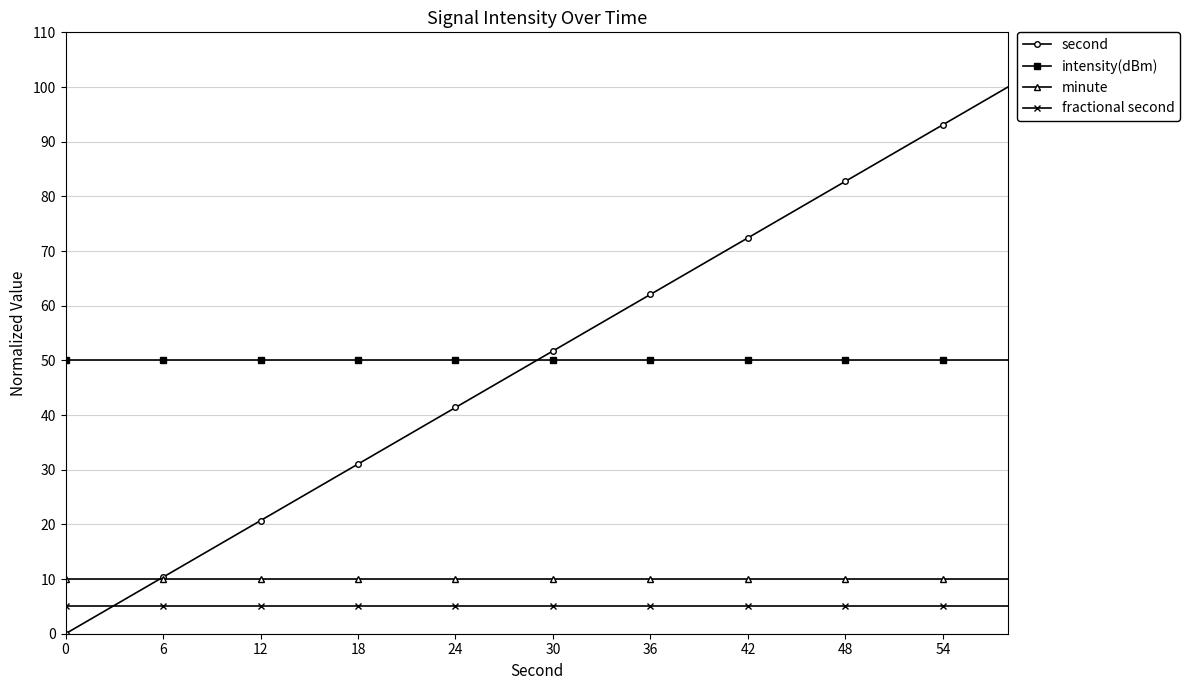

What is the greatest value displayed?

100.0